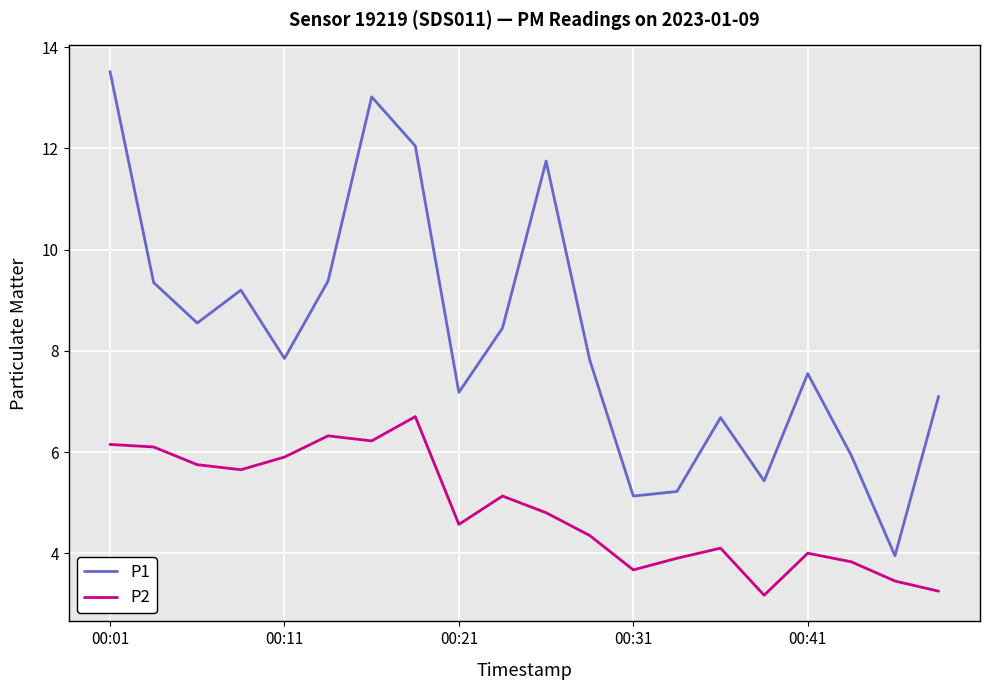

List the series in order of their overall mean, lowest first.

P2, P1